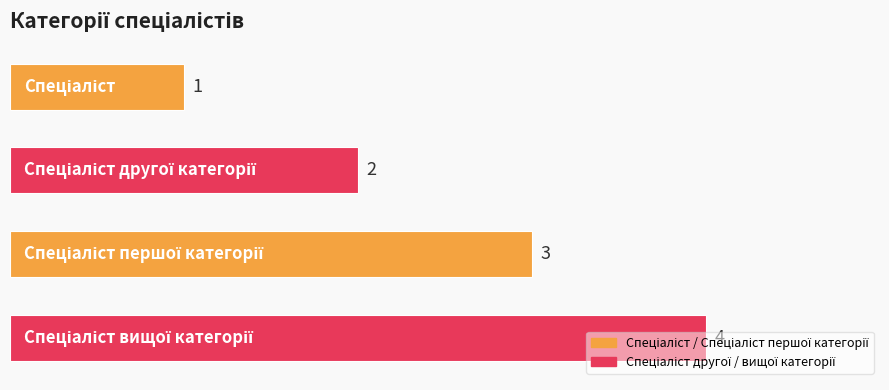

What is the smallest value displayed?

1